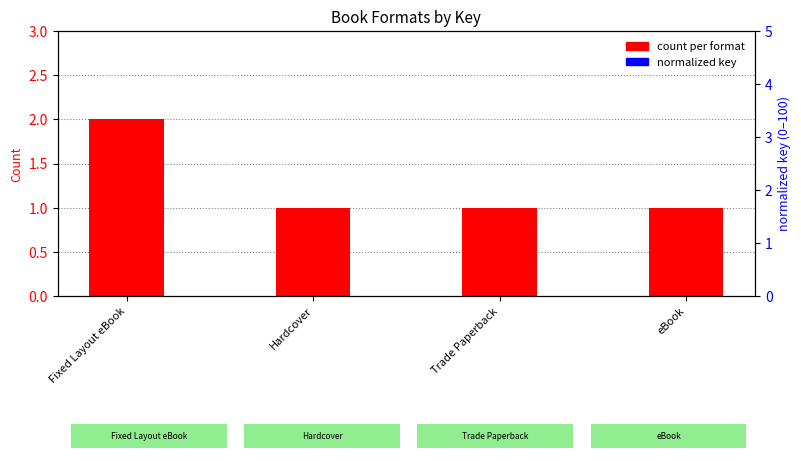

At which category is the sum across all series the highest?

Fixed Layout eBook